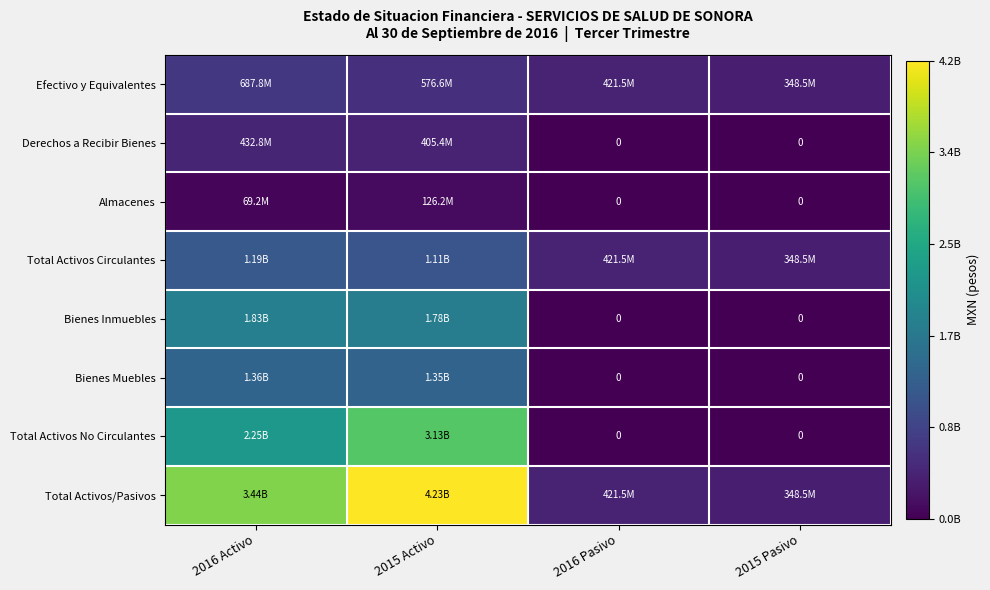

What is the difference between the Total Activos No Circulantes values at 2015 Activo and 2016 Pasivo?

3125117038.0